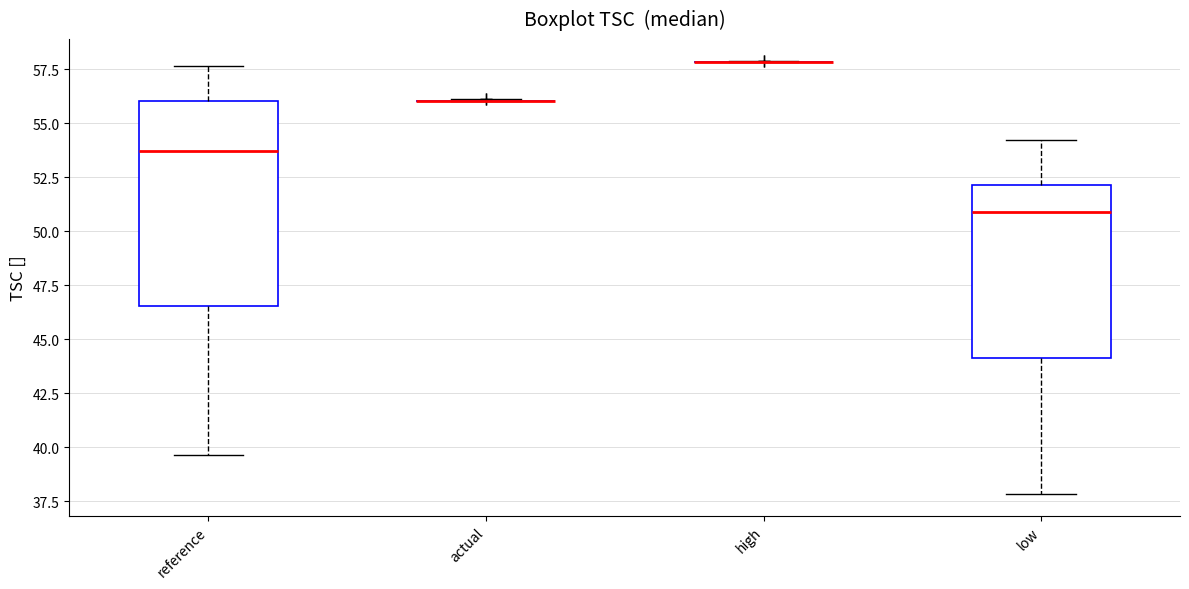

Comparing the boxes themselves (not the whiskers), which one is the tallest?

reference